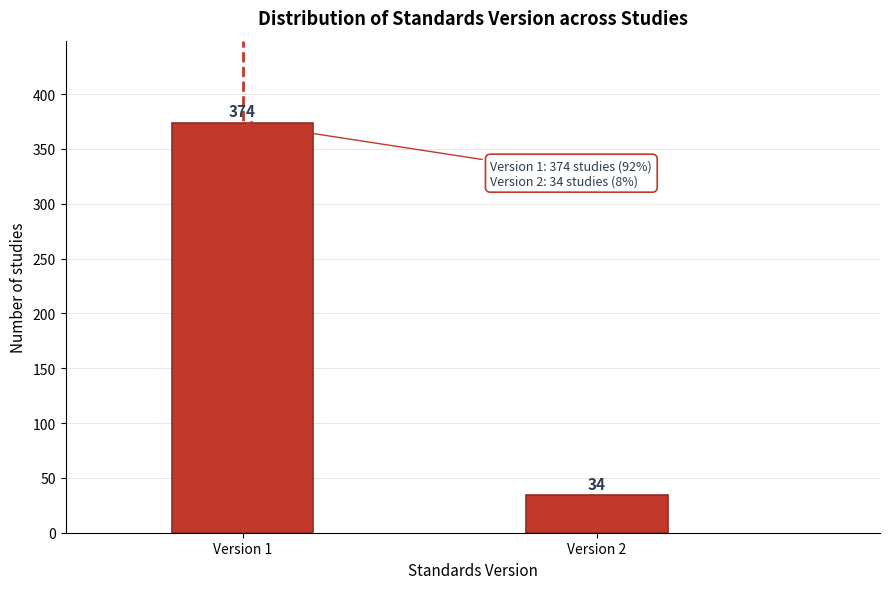

Reading left to right, list all the values displayed in this chart.

Version 1=374	Version 2=34